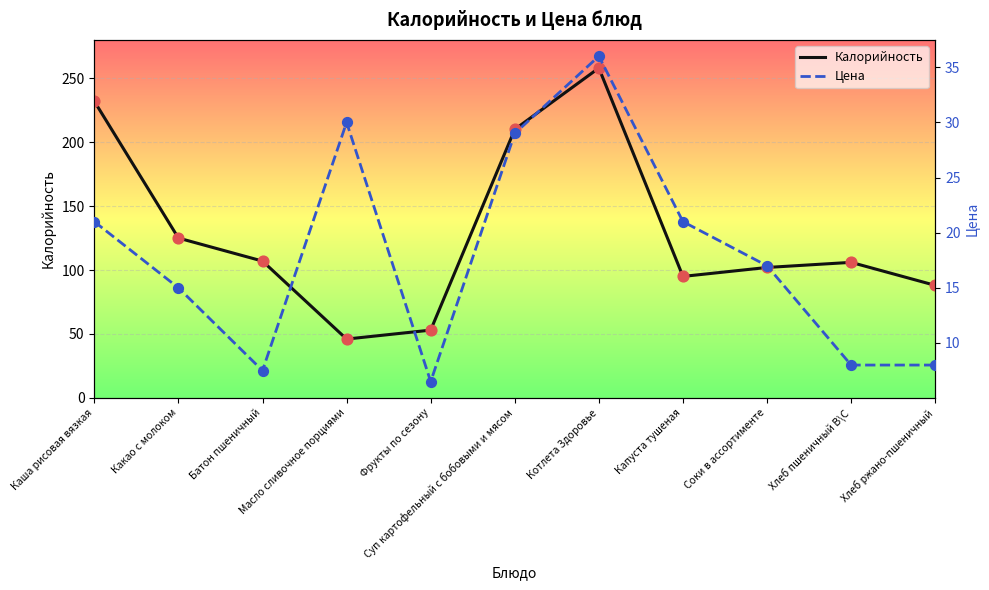

Which series has the widest spread of Y values?

Калорийность